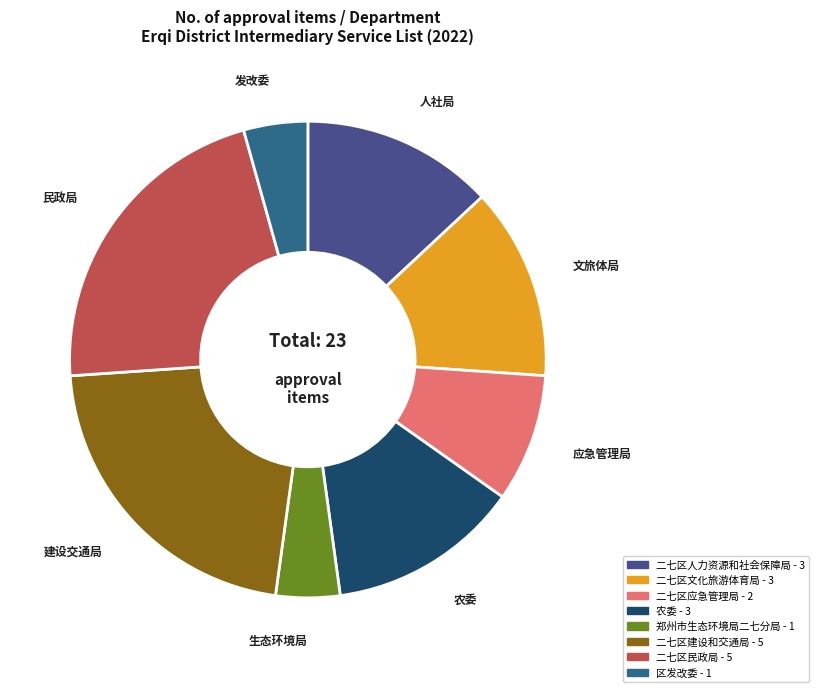

Approximately how many times larger is the value at 二七区人力资源和社会保障局 compared to 二七区应急管理局?

1.5